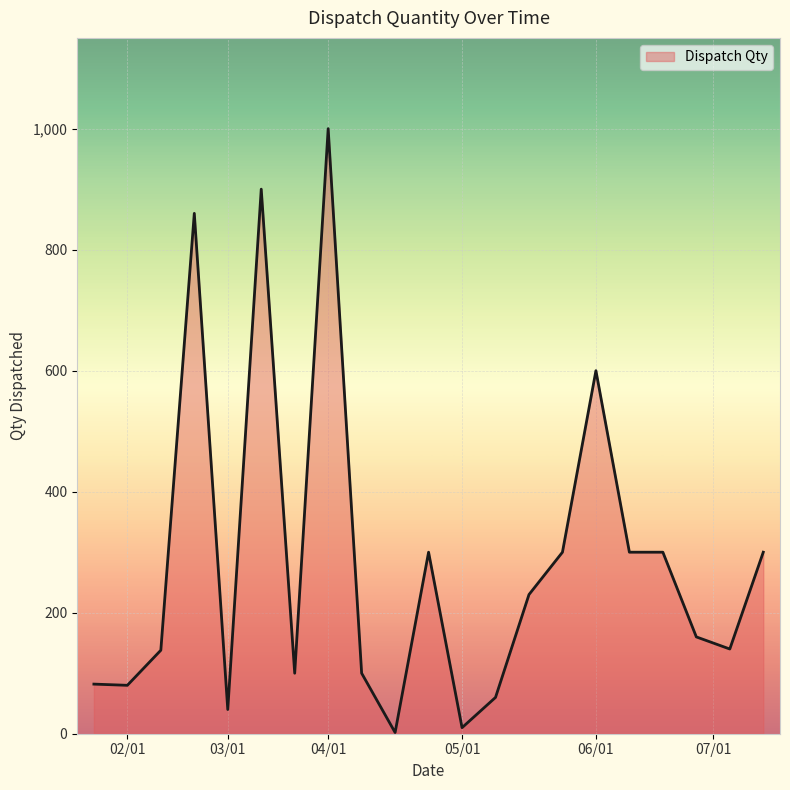

What is the average value?

286